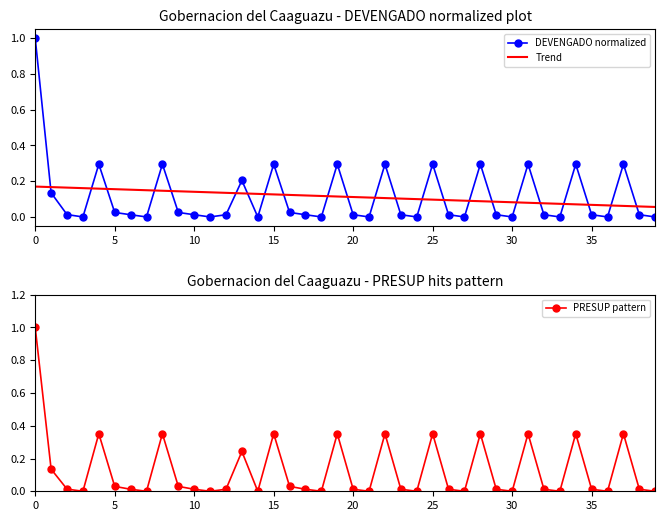

How many intersections are there between DEVENGADO normalized and Trend?

23